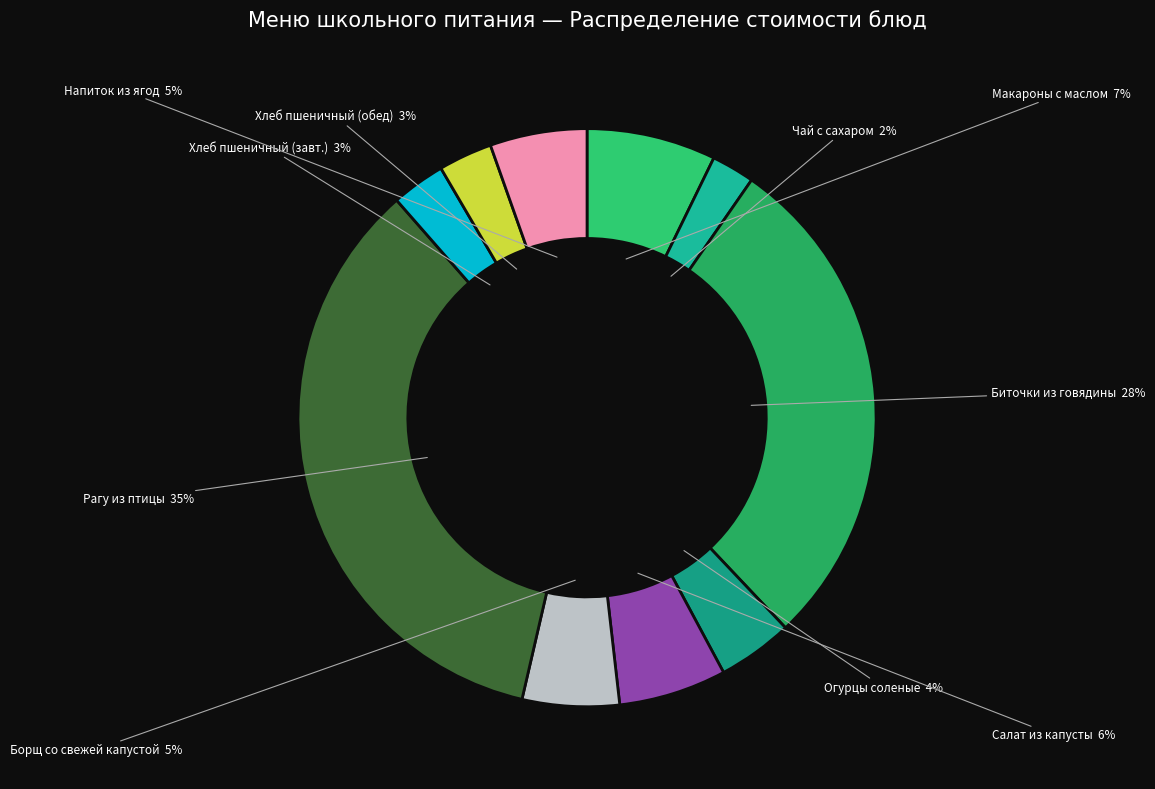

How many slices are in this pie chart?

10